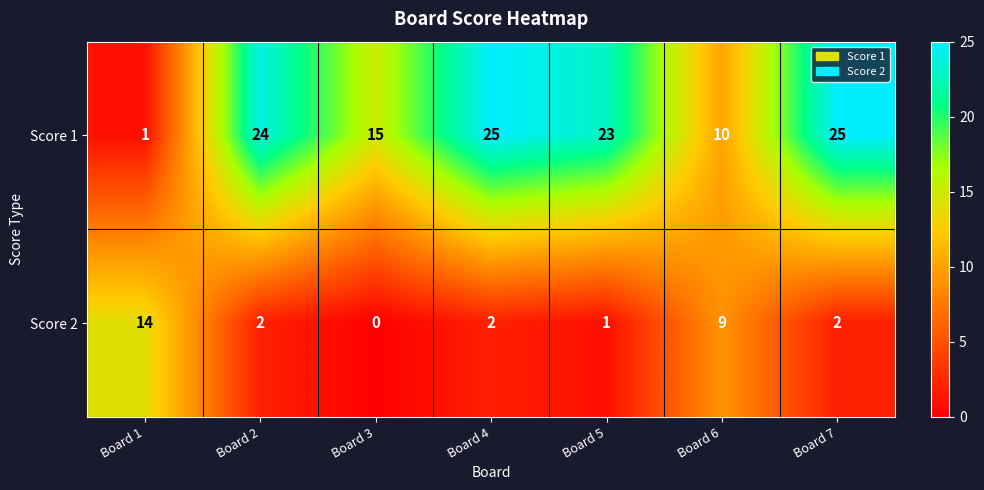

Reading left to right, transcribe all the data shown in this chart.

Score 1: Board 1=1	Board 2=24	Board 3=15	Board 4=25	Board 5=23	Board 6=10	Board 7=25
Score 2: Board 1=14	Board 2=2	Board 3=0	Board 4=2	Board 5=1	Board 6=9	Board 7=2